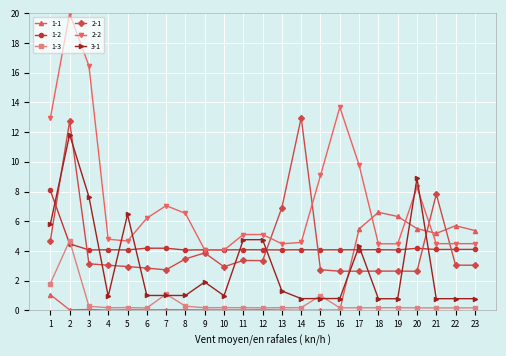

True or false: 2-1 and 1-3 intersect in this chart.

False